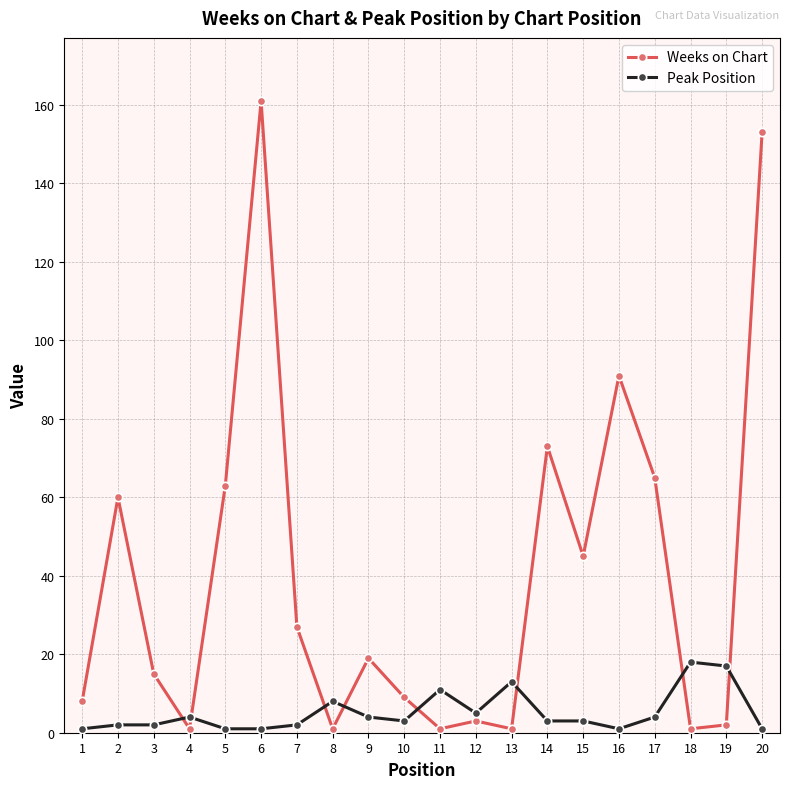

What is the average value of the Weeks on Chart series?

40